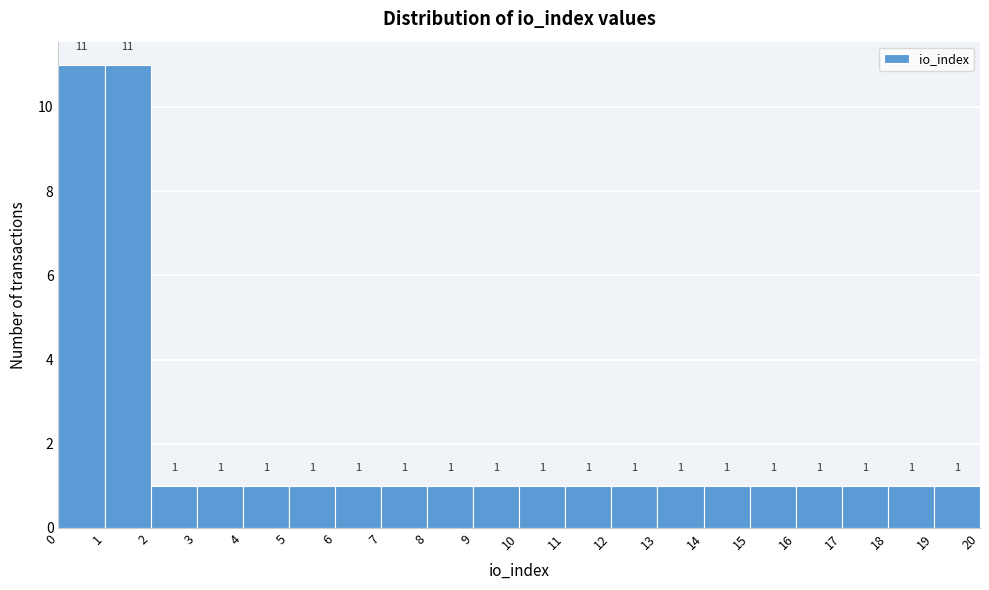

What is the height of the bar covering 14 to 15 on the x-axis?

1